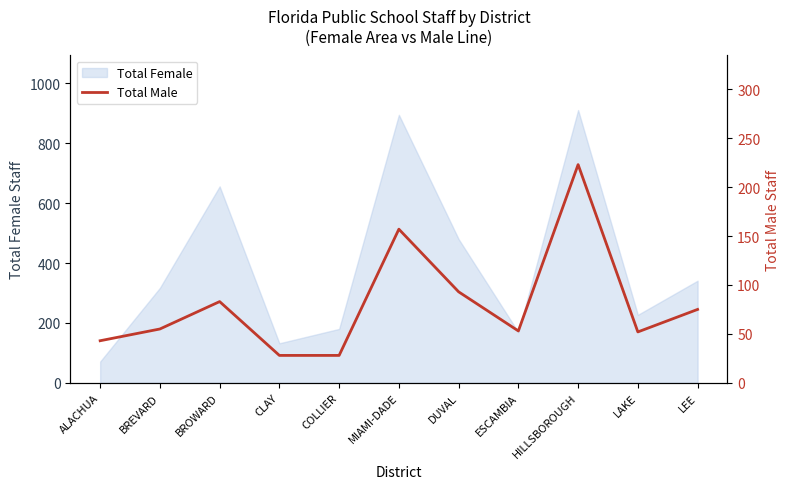

At which label is Total Female closest to 491?

DUVAL